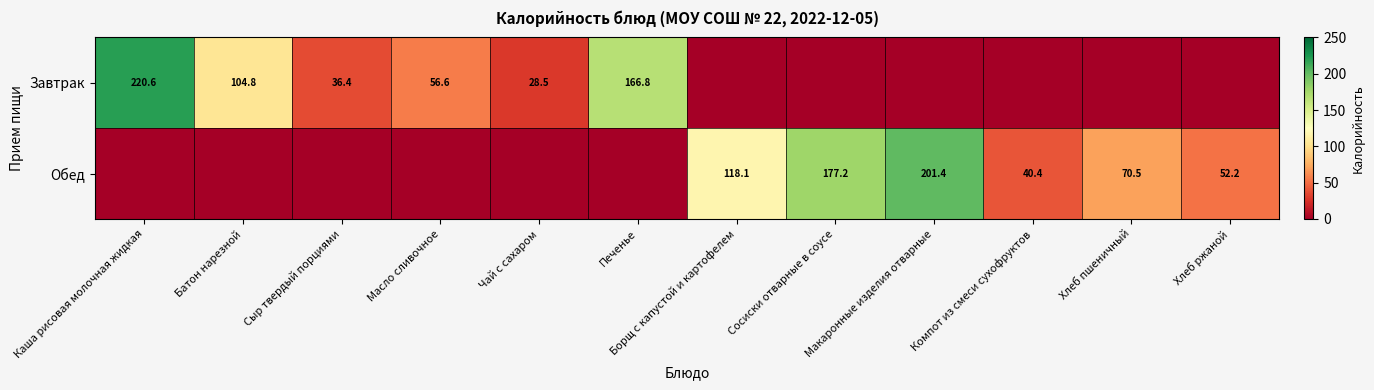

Is it true that Обед equals 336.6 at Макаронные изделия отварные?

False